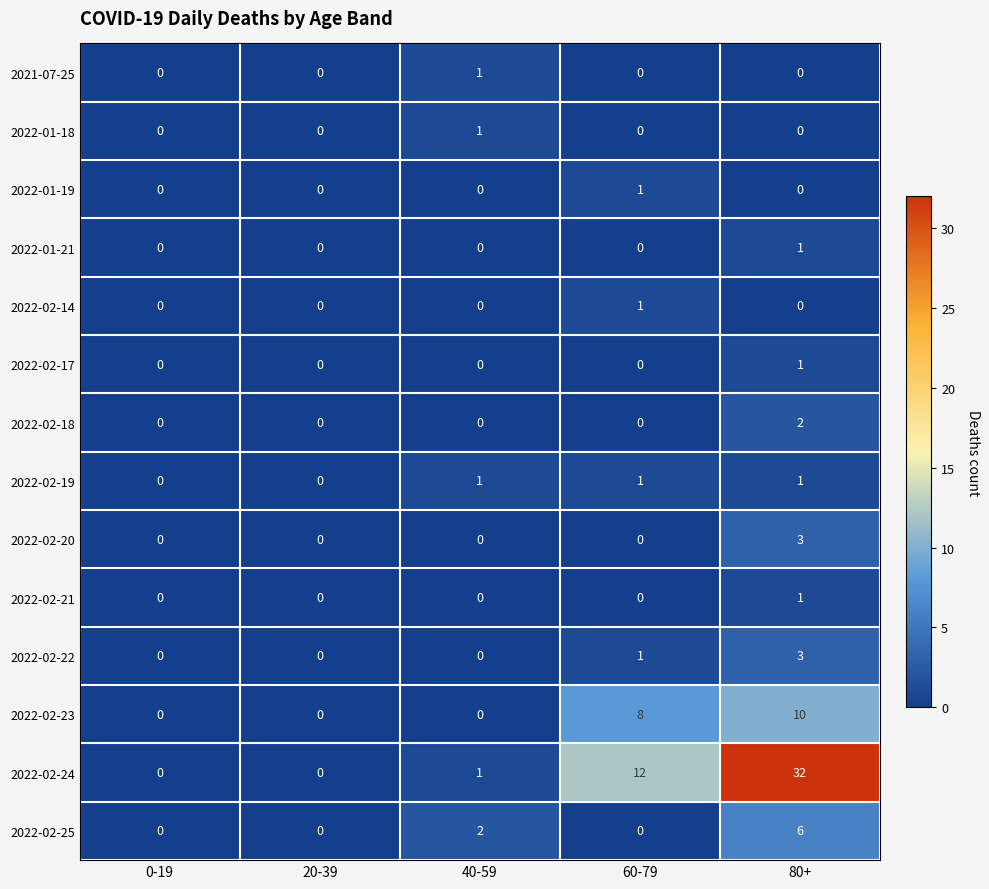

What is the difference between the maximum and minimum values in the 2022-02-22 series?

3